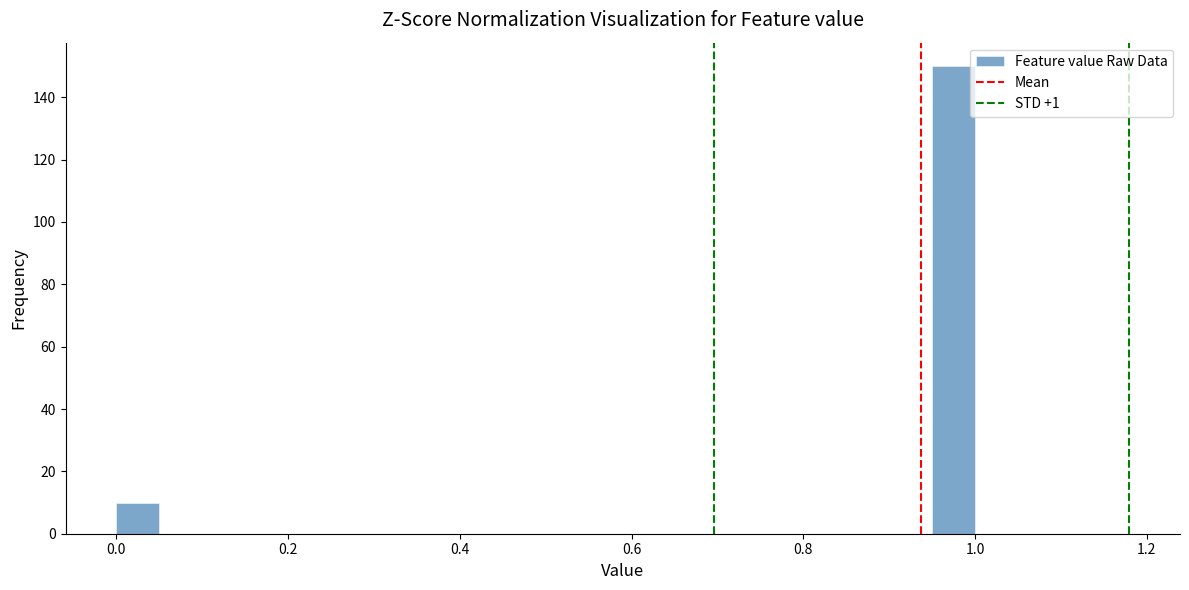

Read against the x-axis, roughly where is the centre of the tallest bar?

0.98